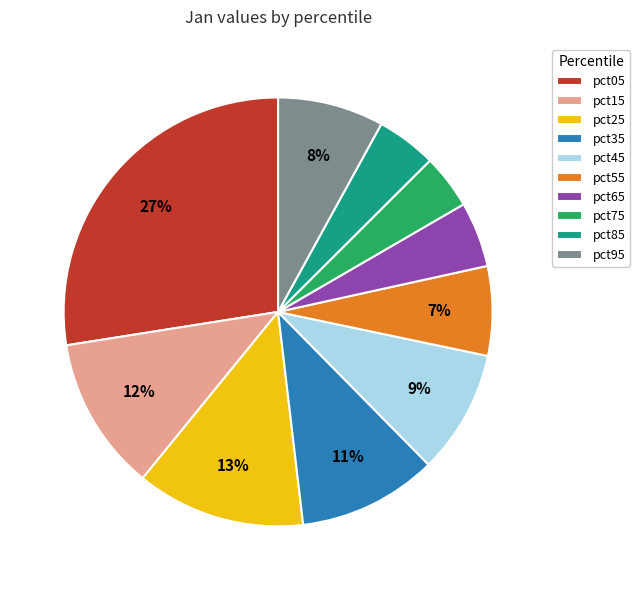

Combined, do pct75 and pct65 account for over 50%?

No